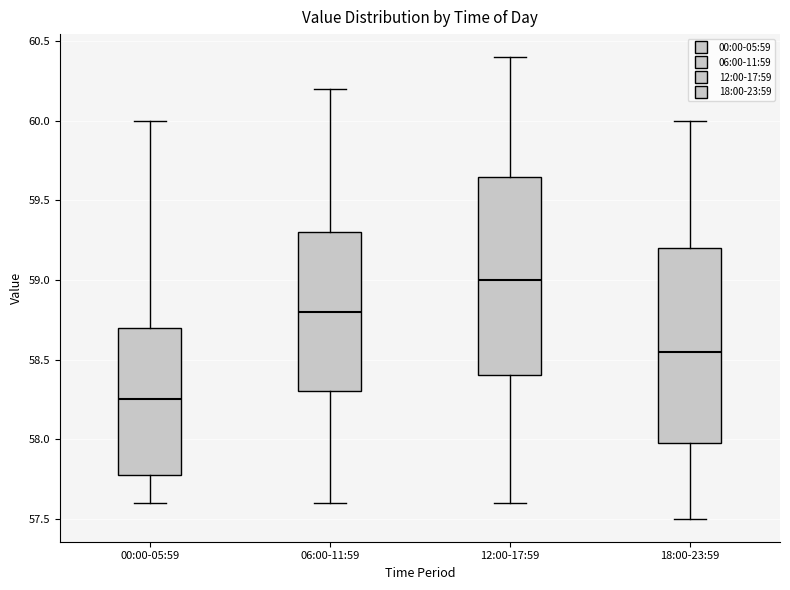

Which box has the lowest median line?

00:00-05:59